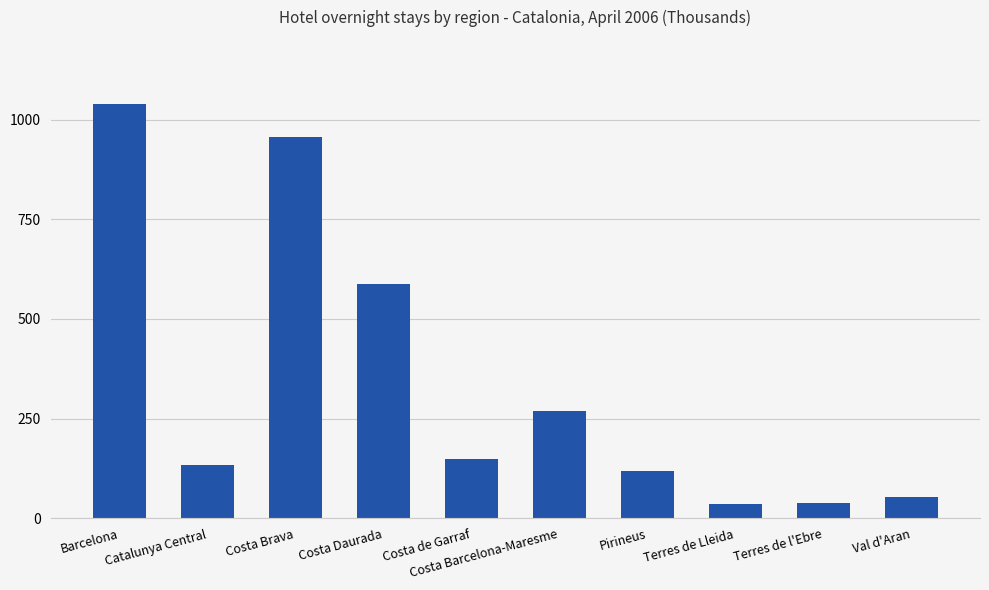

What position from the left is Costa de Garraf?

5